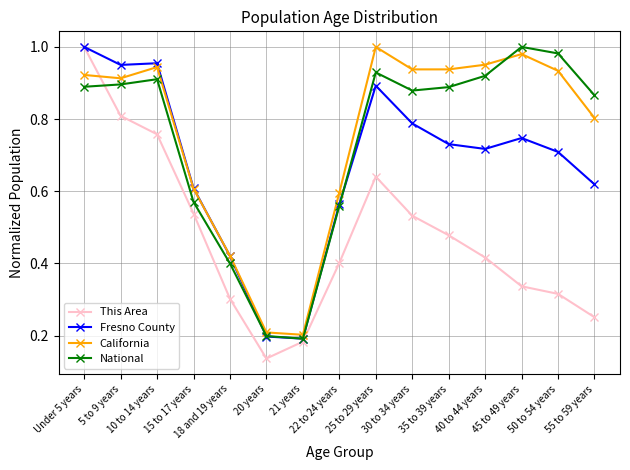

True or false: Fresno County has a value of 0.9 at 25 to 29 years.

True